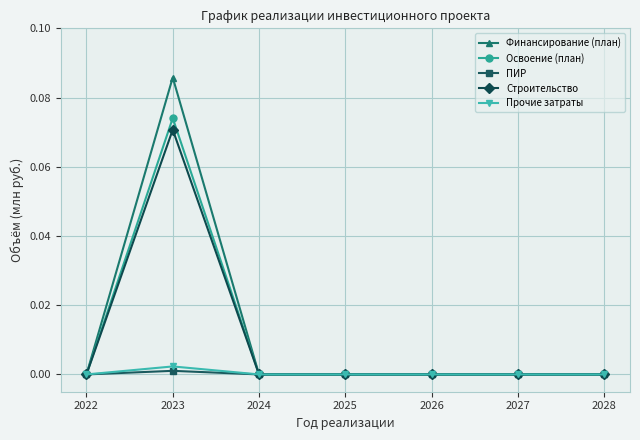

Which label corresponds to the largest value in the chart?

2023